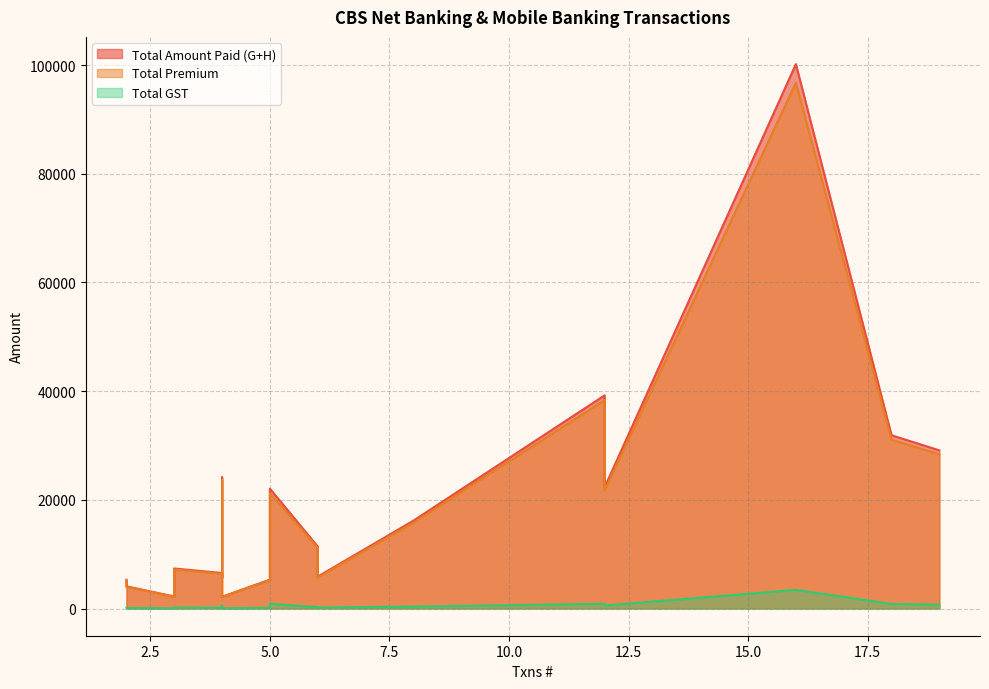

The Total GST series shows 856 at 5. True or false?

True